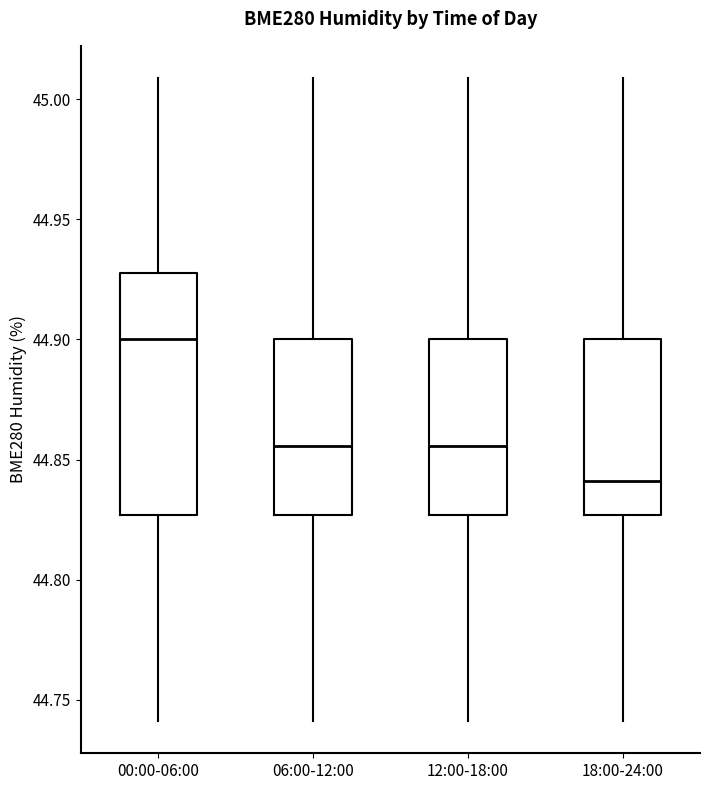

Which box is the tallest, from its lower edge to its upper edge?

00:00-06:00